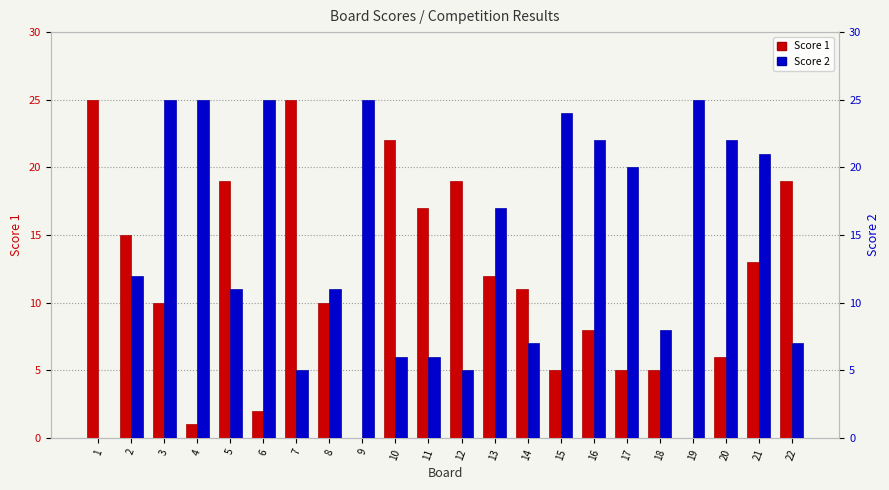

Is the value of Score 2 at 14 greater than the value of Score 1 at 19?

Yes